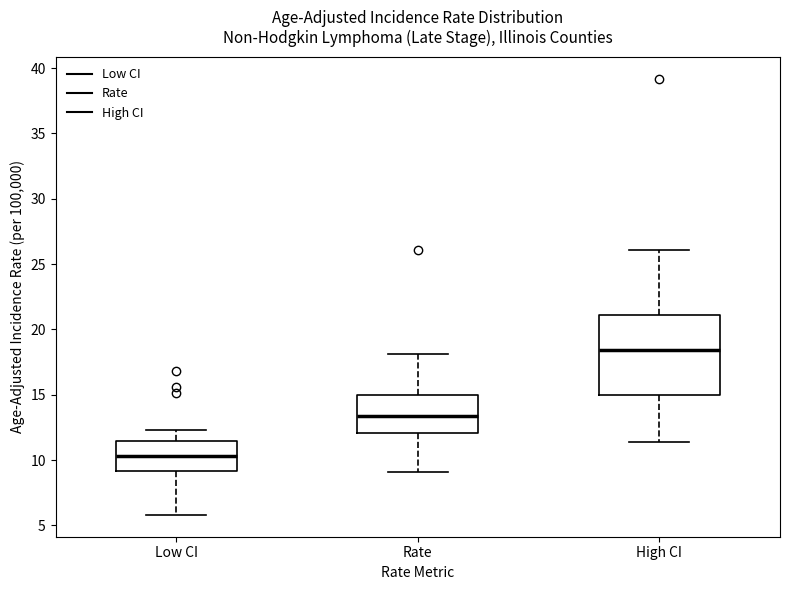

Reading left to right, transcribe this box plot: for each box, give where its median line is, the range the box spans, and where its two whiskers end, as read against the y-axis. The values are not printed on the chart, so give them approximately, as read against the axis.

Low CI: median 10.5, box 9.0 to 11.5, whiskers 6.0 to 12.5
Rate: median 13.5, box 12.0 to 15.0, whiskers 9.0 to 18.0
High CI: median 18.5, box 15.0 to 21.0, whiskers 11.5 to 26.0